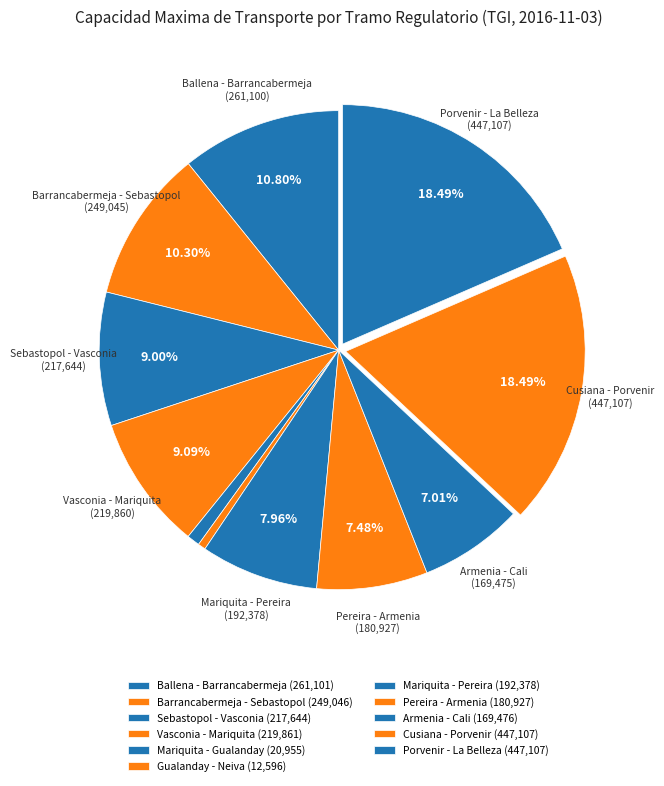

How many segments does this pie chart have?

11